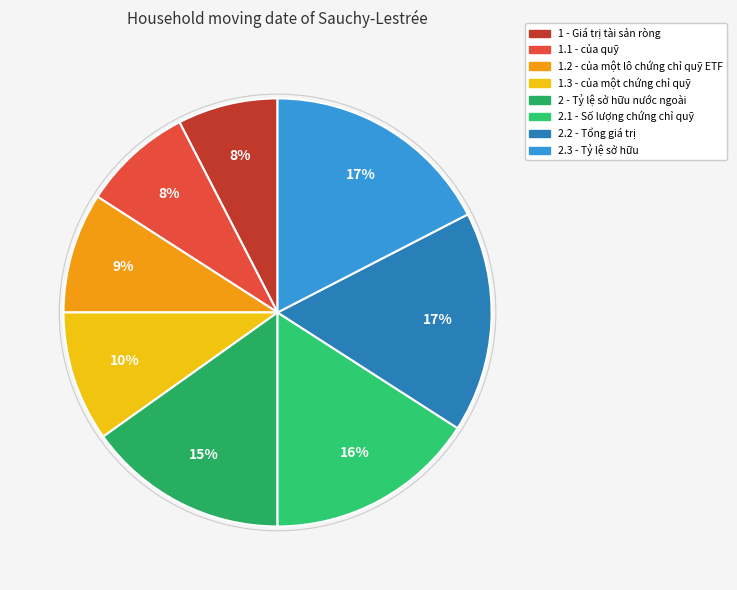

To the nearest percent, what is the average slice percentage?

13%